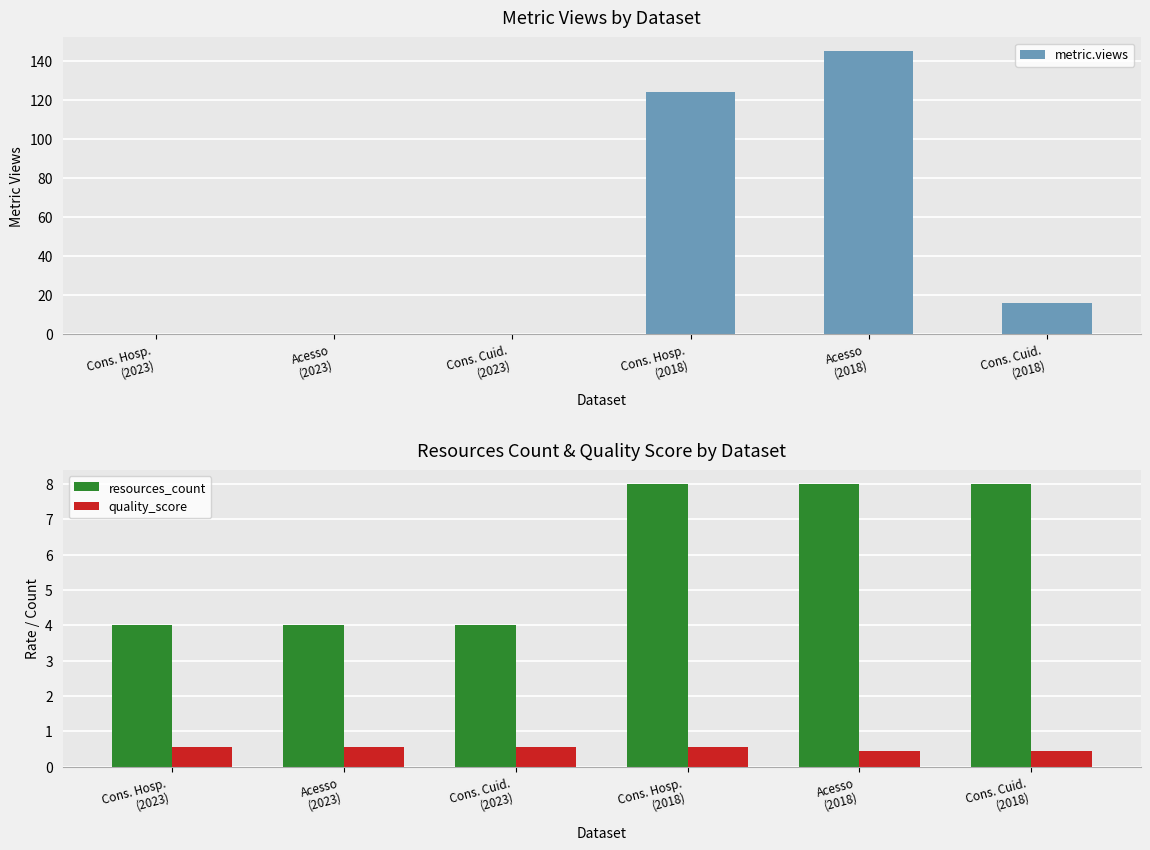

Between Acesso
(2018) and Cons. Hosp.
(2023), which is larger?

Acesso
(2018)